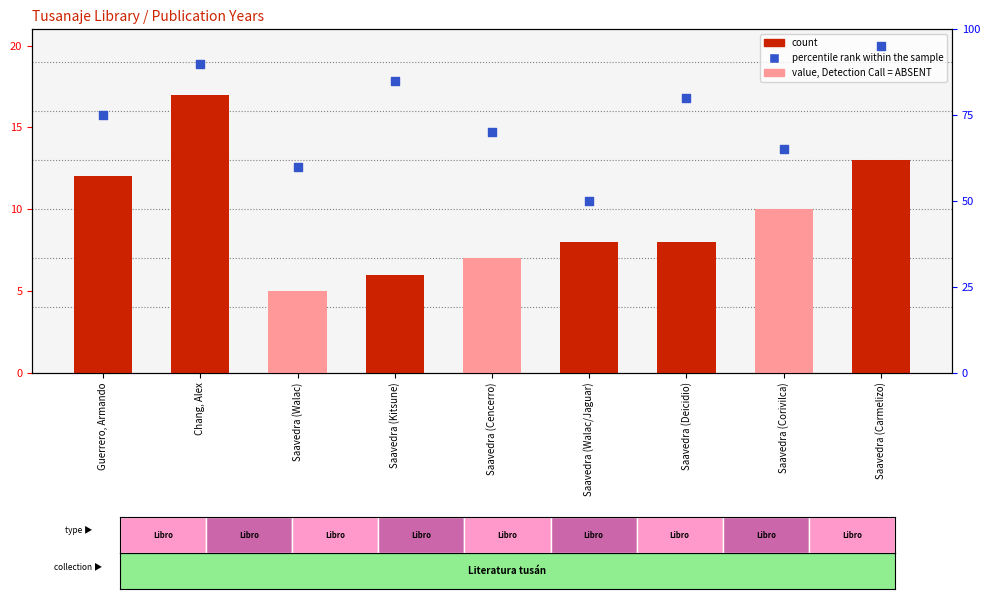

Is the value of percentile rank within the sample at Saavedra (Walac/Jaguar) greater than the value of count at Chang, Alex?

Yes